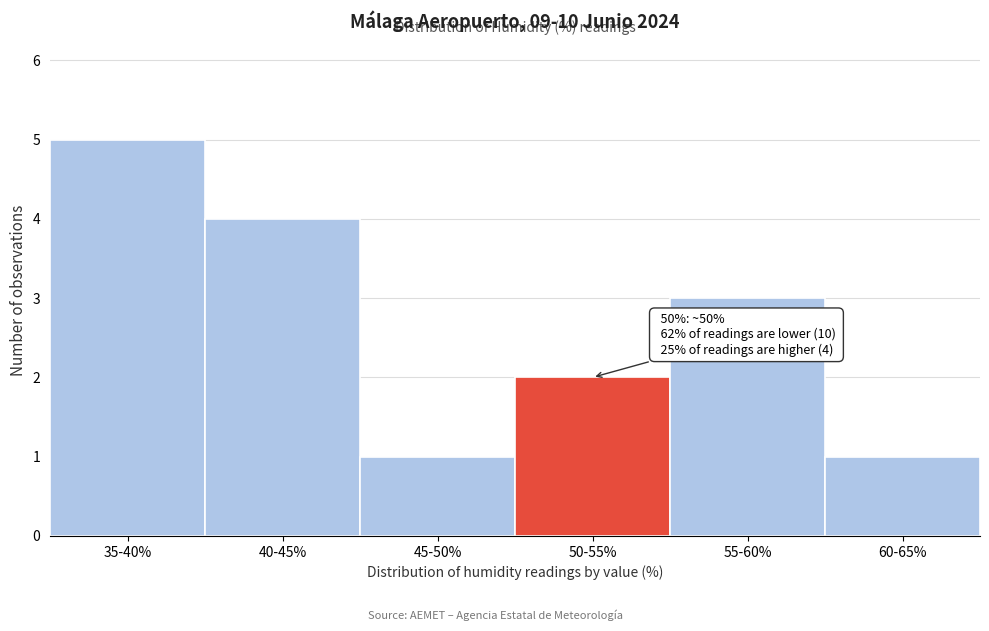

Reading left to right, list all the values displayed in this chart.

35-40%=5	40-45%=4	45-50%=1	50-55%=2	55-60%=3	60-65%=1